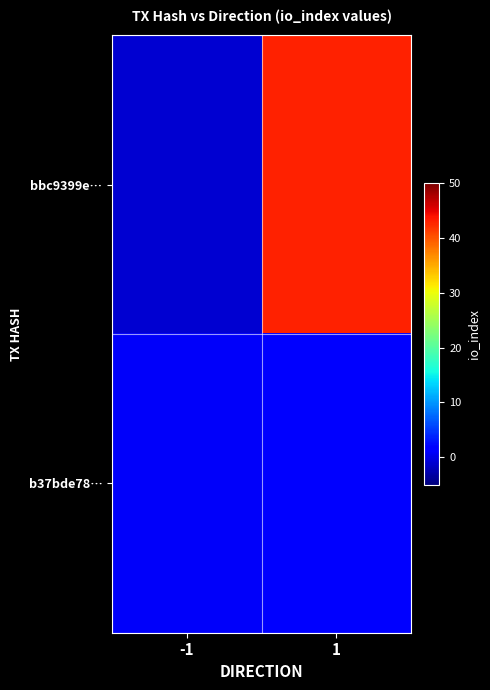

Rank the series by their average value, from highest to lowest.

bbc9399e…, b37bde78…